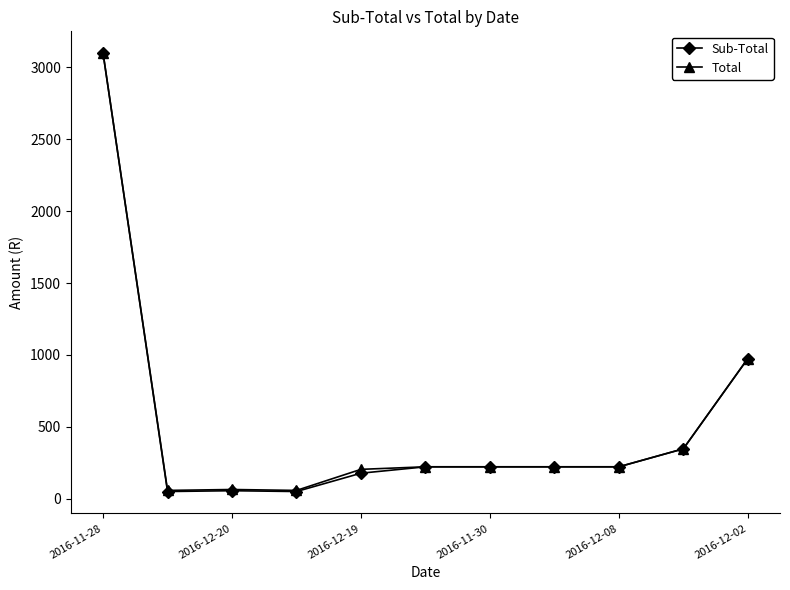

What is the value of the Total point at the 1st from the left?

3096.3